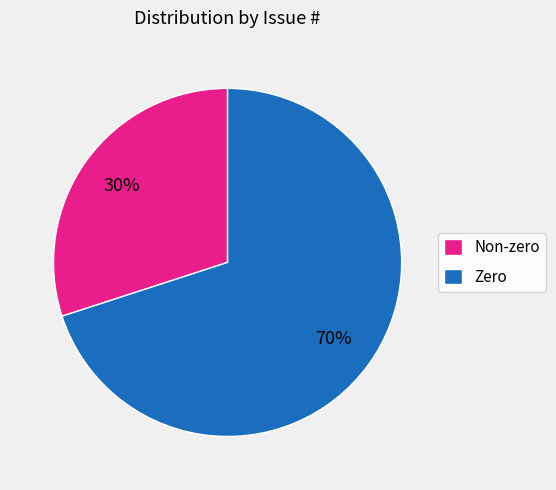

Is it true that Zero is 70% of the pie?

True